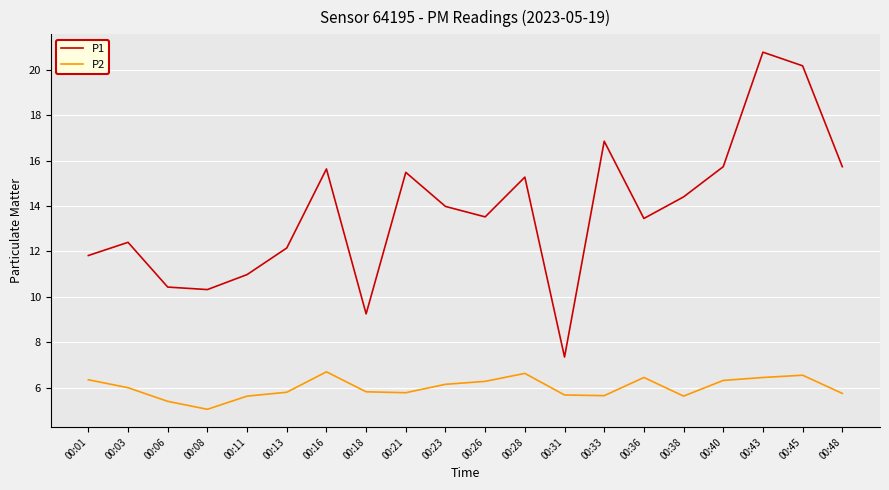

What is the difference between the maximum and minimum values in the P1 series?

13.4